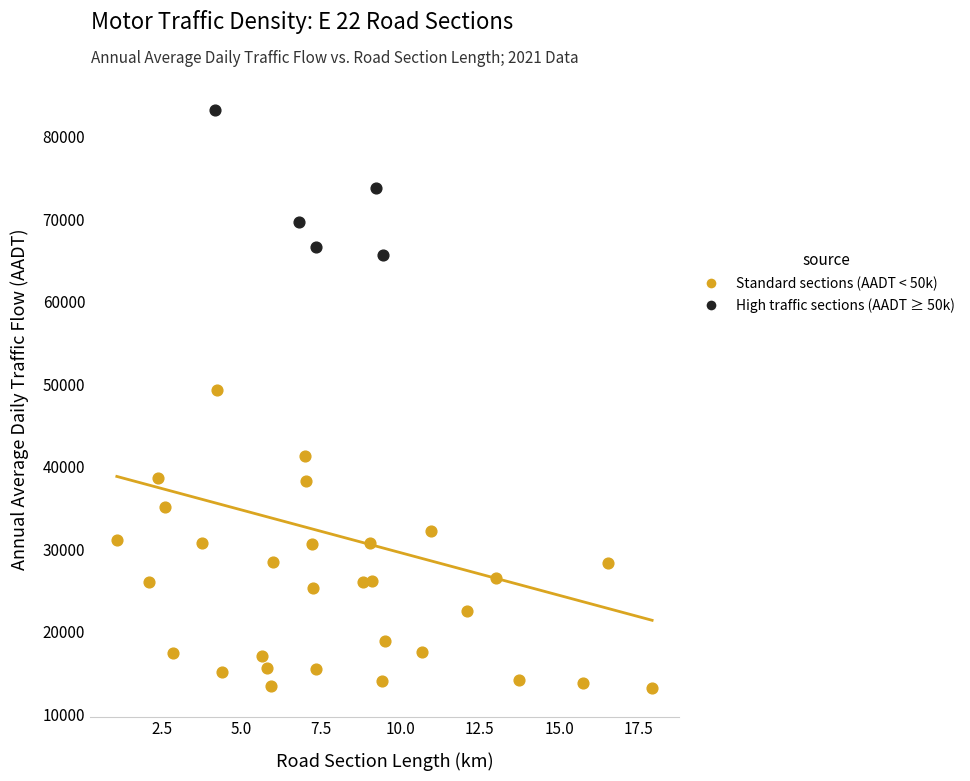

Which series contains the lowest Y value?

Standard sections (AADT < 50k)